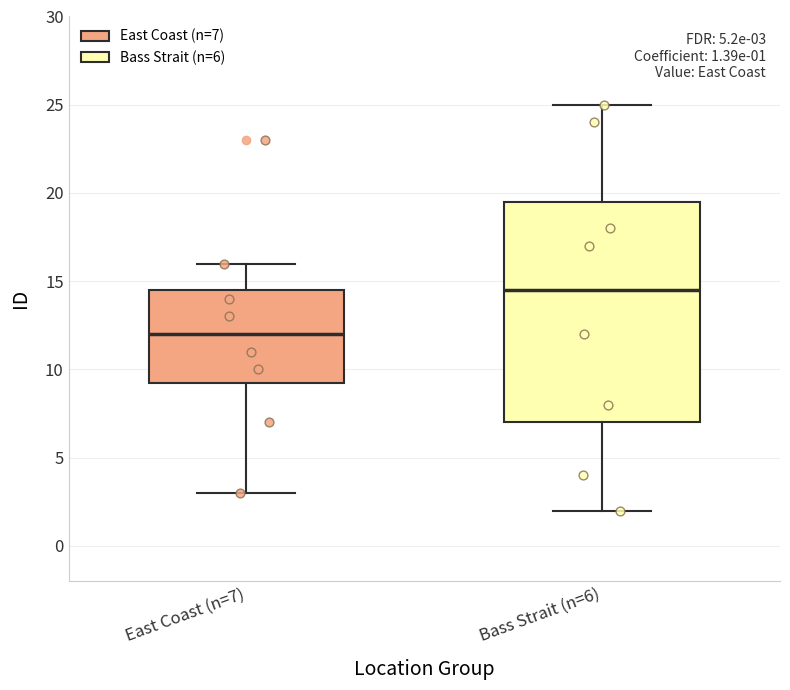

Which box has the highest median line?

Bass Strait (n=6)